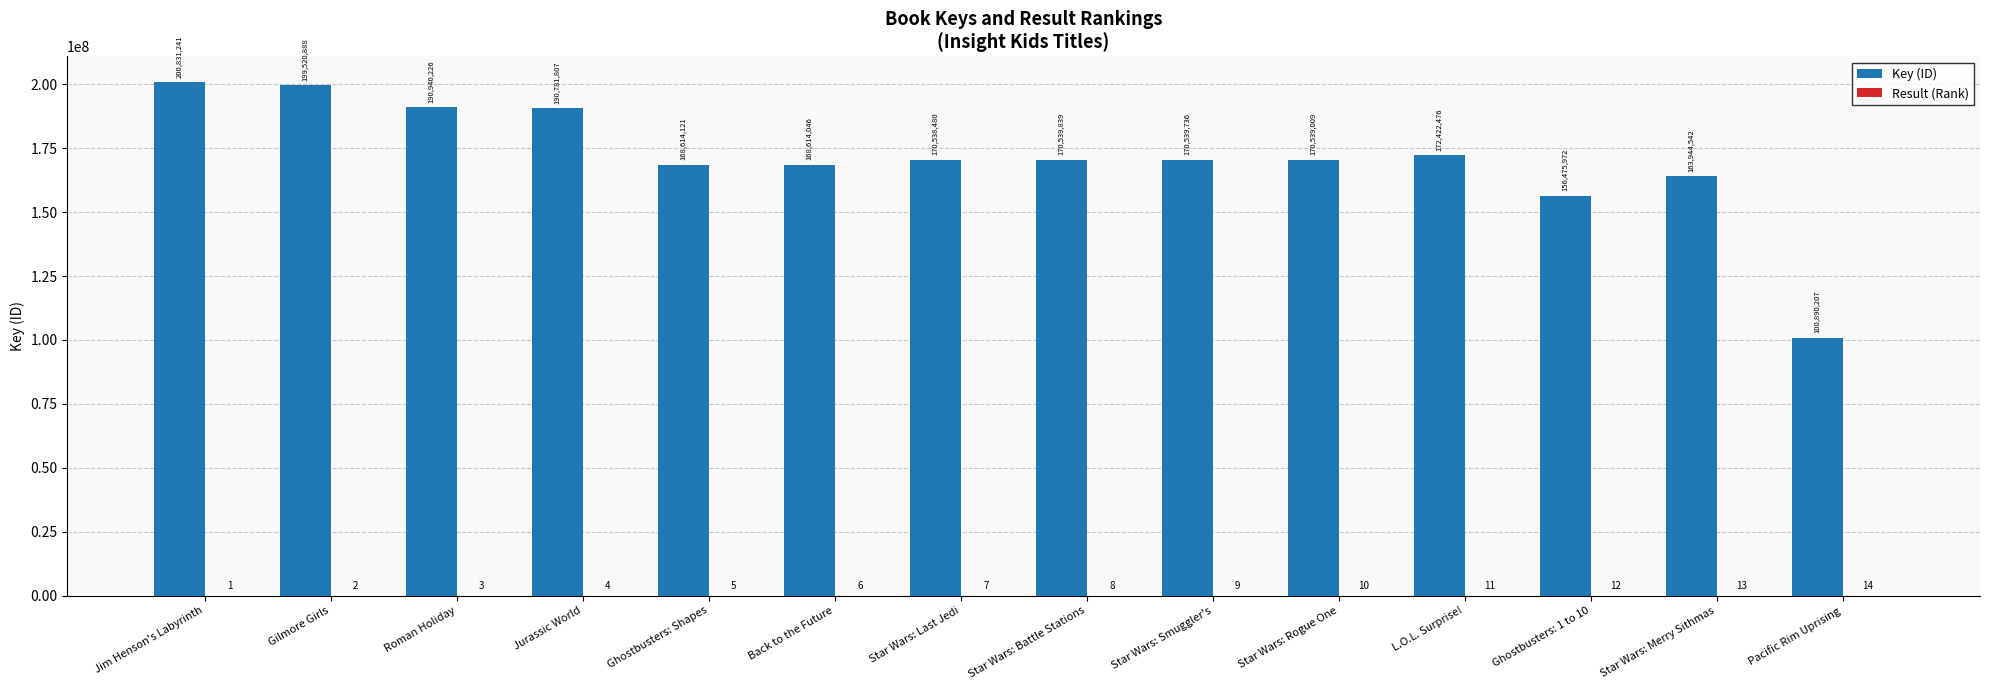

Which category has the highest value in the Key (ID) series?

Jim Henson's Labyrinth